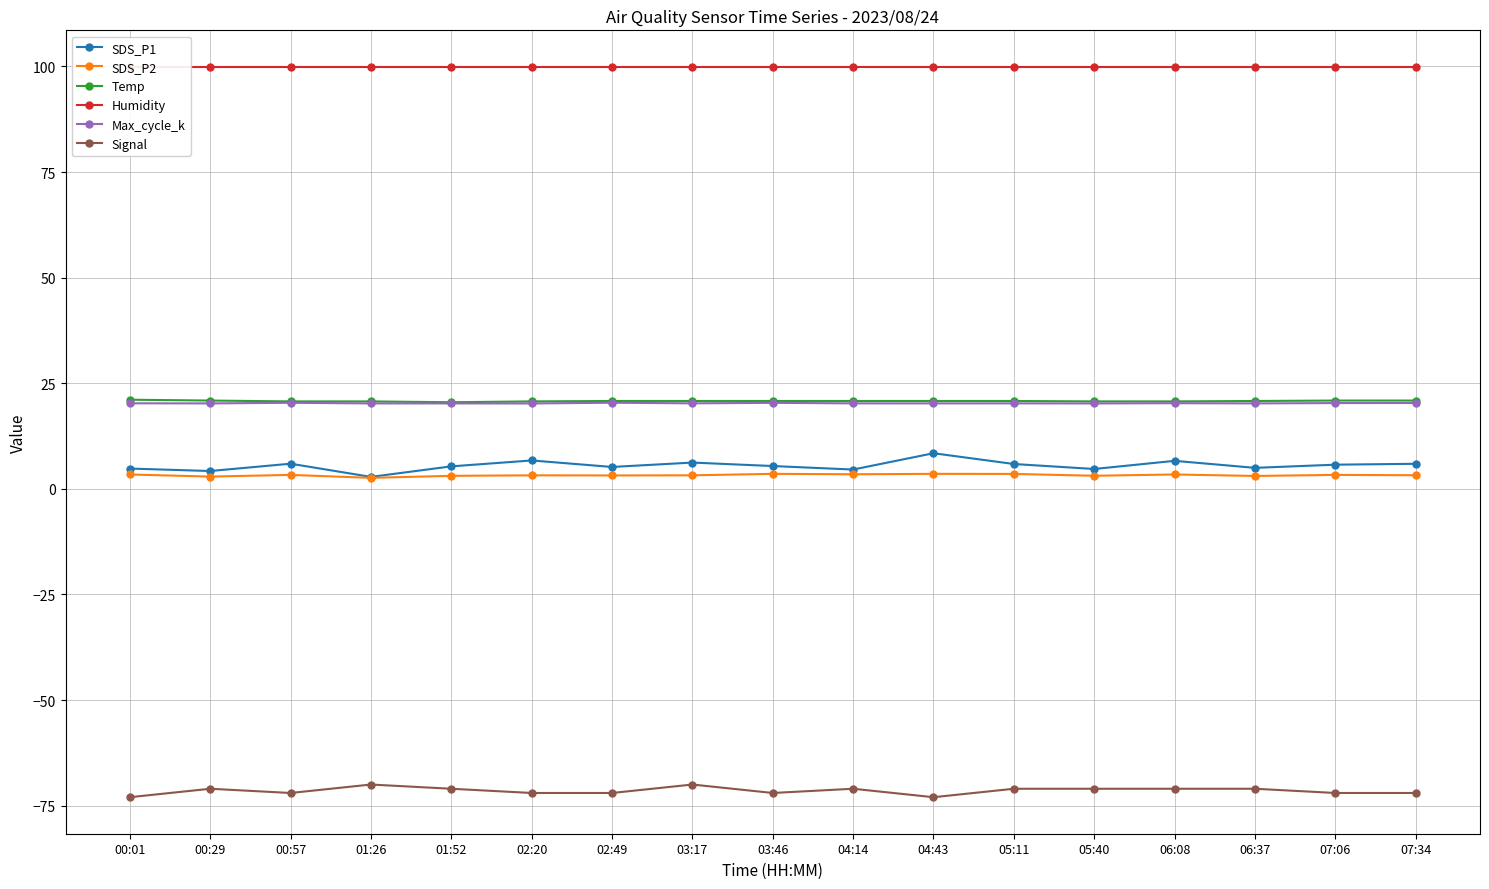

True or false: Humidity has more than 0 points higher than both neighbors.

False